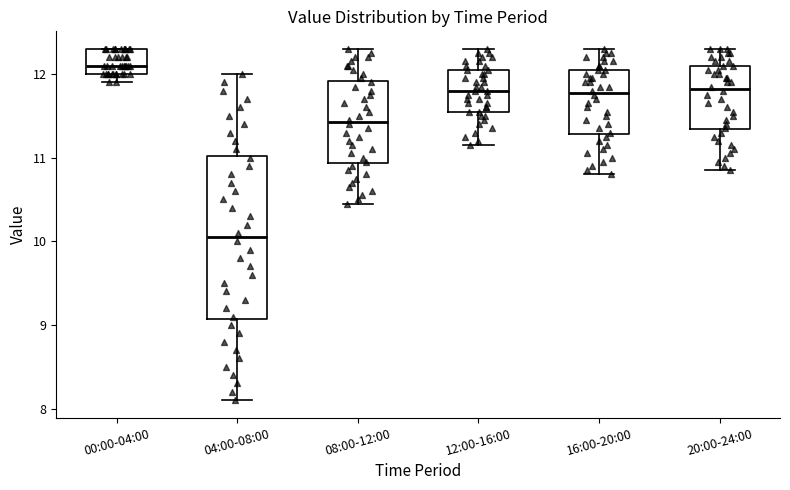

Reading left to right, read every box against the y-axis: the position of its median line, the range the box covers, and the ends of its whiskers. The values are not printed on the chart, so give them approximately, as read against the axis.

00:00-04:00: median 12.1, box 12.0 to 12.3, whiskers 11.9 to 12.3
04:00-08:00: median 10.1, box 9.1 to 11.0, whiskers 8.1 to 12.0
08:00-12:00: median 11.4, box 10.9 to 11.9, whiskers 10.5 to 12.3
12:00-16:00: median 11.8, box 11.6 to 12.1, whiskers 11.2 to 12.3
16:00-20:00: median 11.8, box 11.3 to 12.1, whiskers 10.8 to 12.3
20:00-24:00: median 11.8, box 11.3 to 12.1, whiskers 10.9 to 12.3